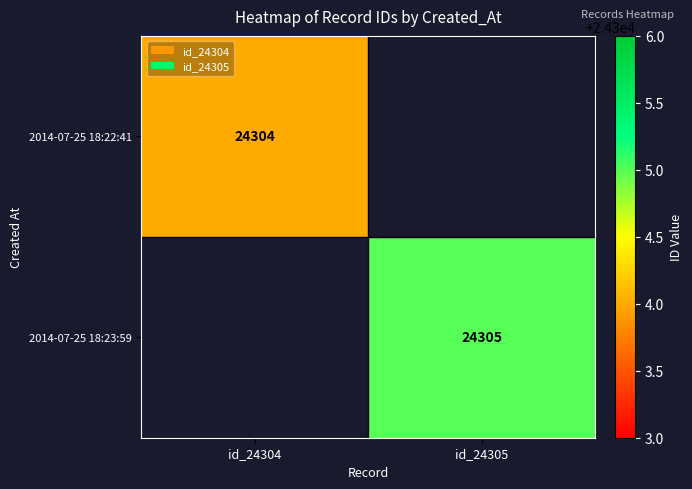

The value of 2014-07-25 18:22:41 at id_24304 is 24304. True or false?

True